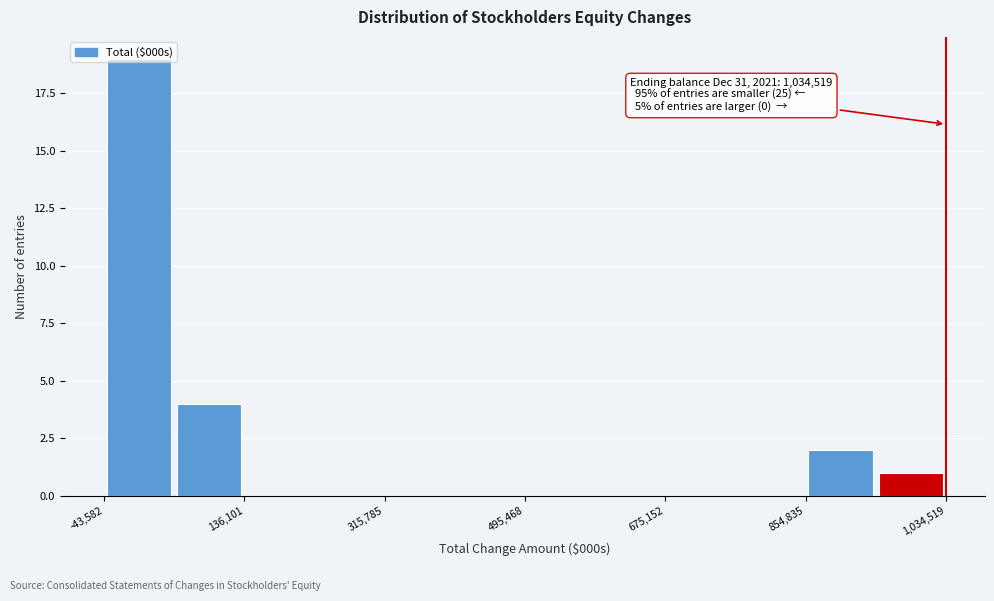

Over which range of the x-axis is the bar tallest?

-40000 to 40000